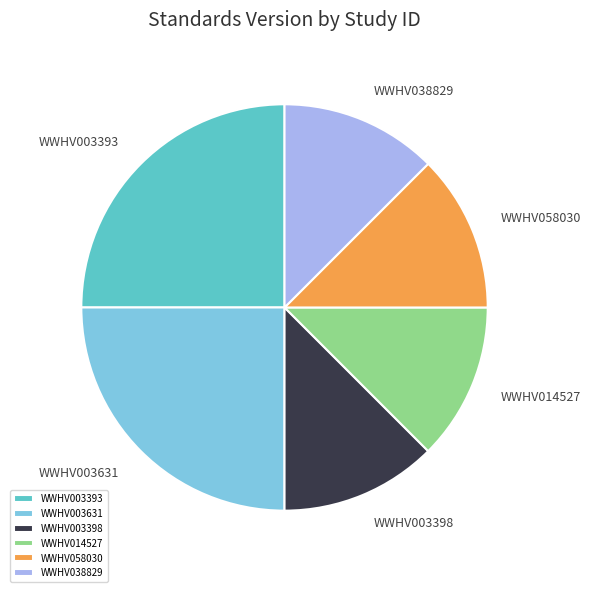

Is there any slice that represents more than half of the pie?

No